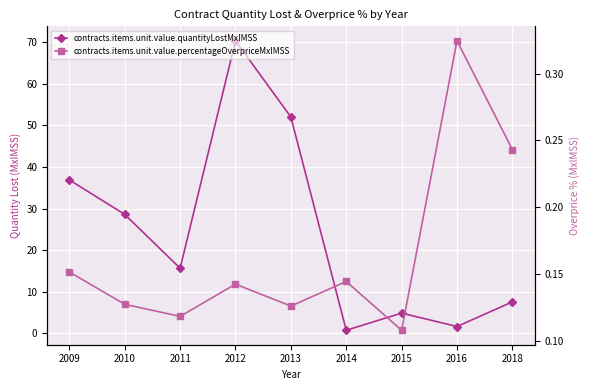

What is the total value across all series at 2011?

15.7